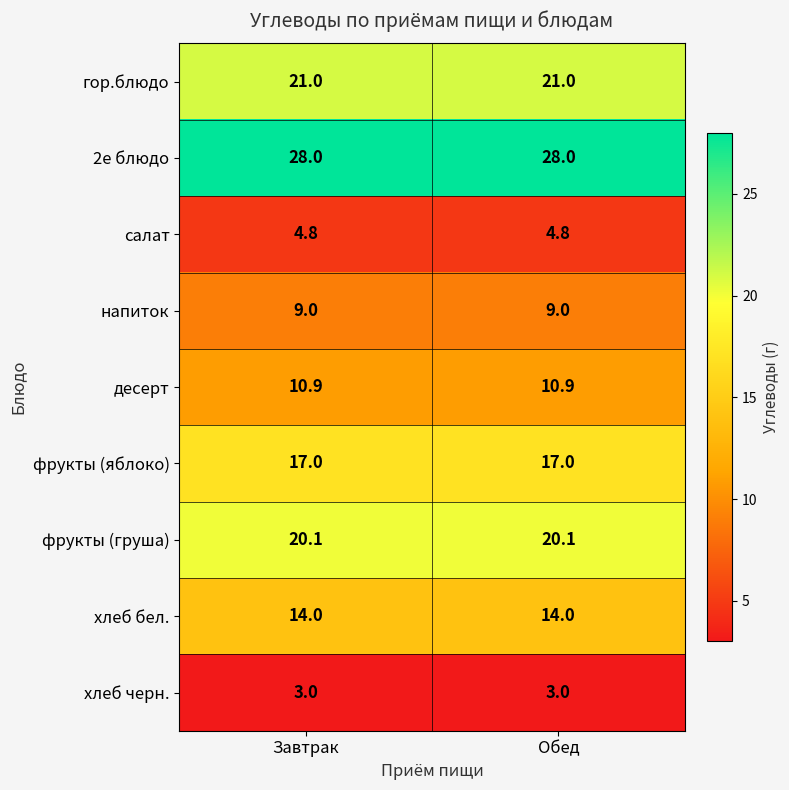

At Завтрак, list the series in order from smallest to largest.

хлеб черн., салат, напиток, десерт, хлеб бел., фрукты (яблоко), фрукты (груша), гор.блюдо, 2е блюдо